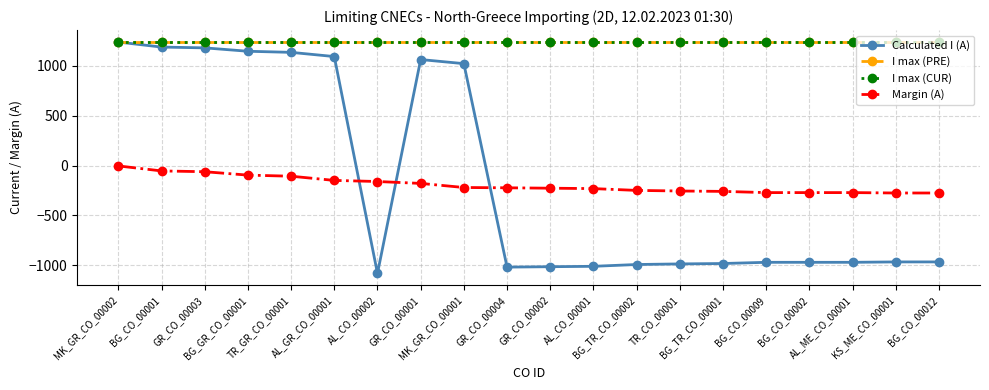

Does the chart have visible grid lines?

Yes